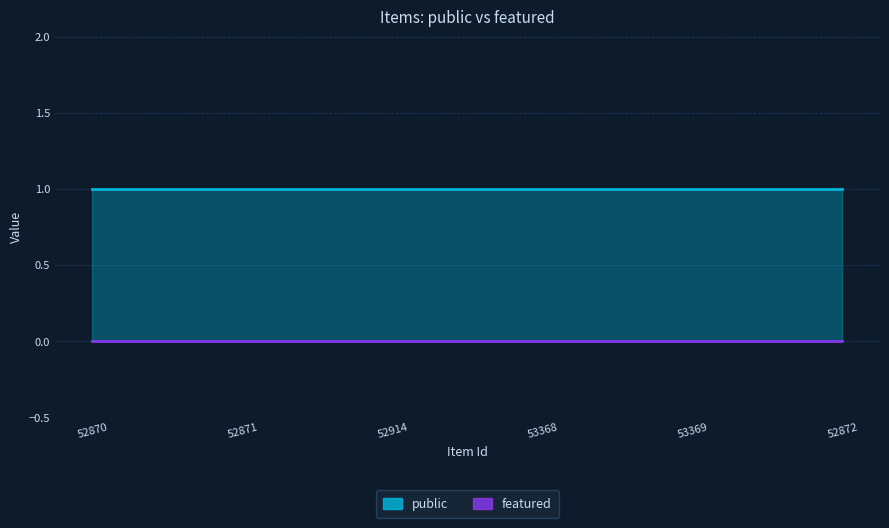

What is the total value across all series at 53369?

1